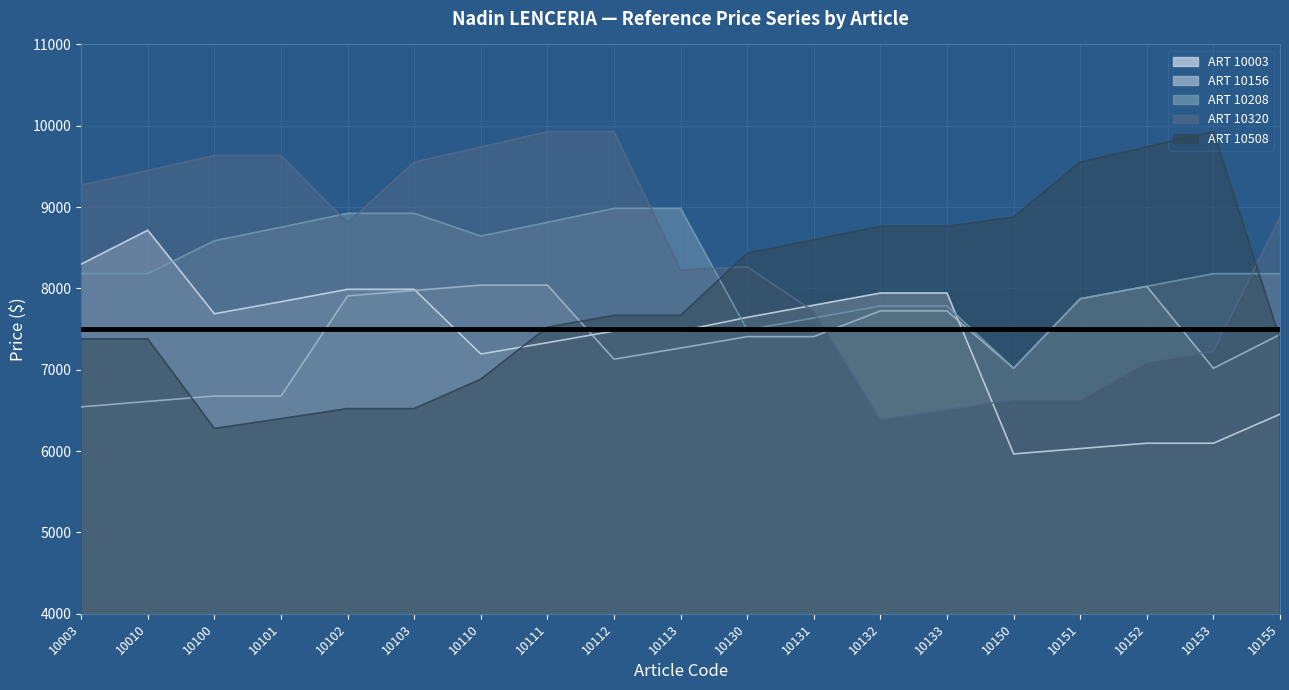

Between 10100 and 10112, which is larger?

10100